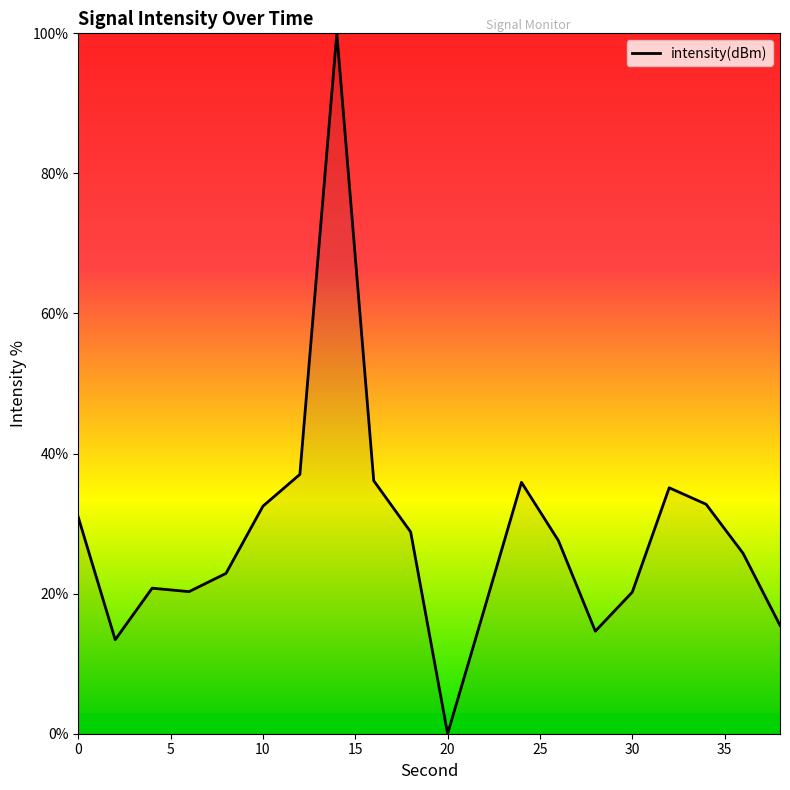

Count the number of values greater than 27.

10